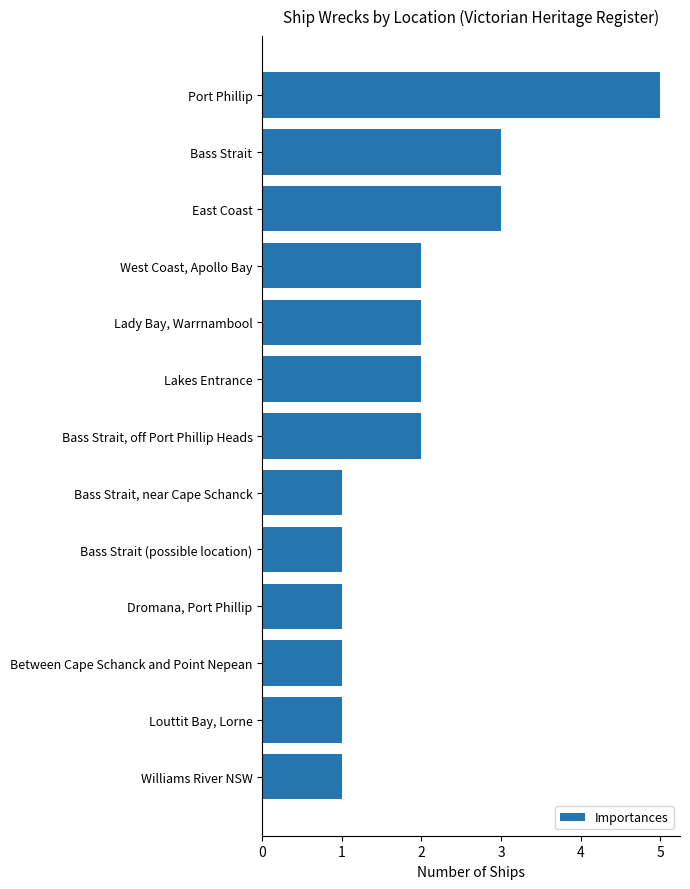

The chart shows a value of 2 at Dromana, Port Phillip. True or false?

False